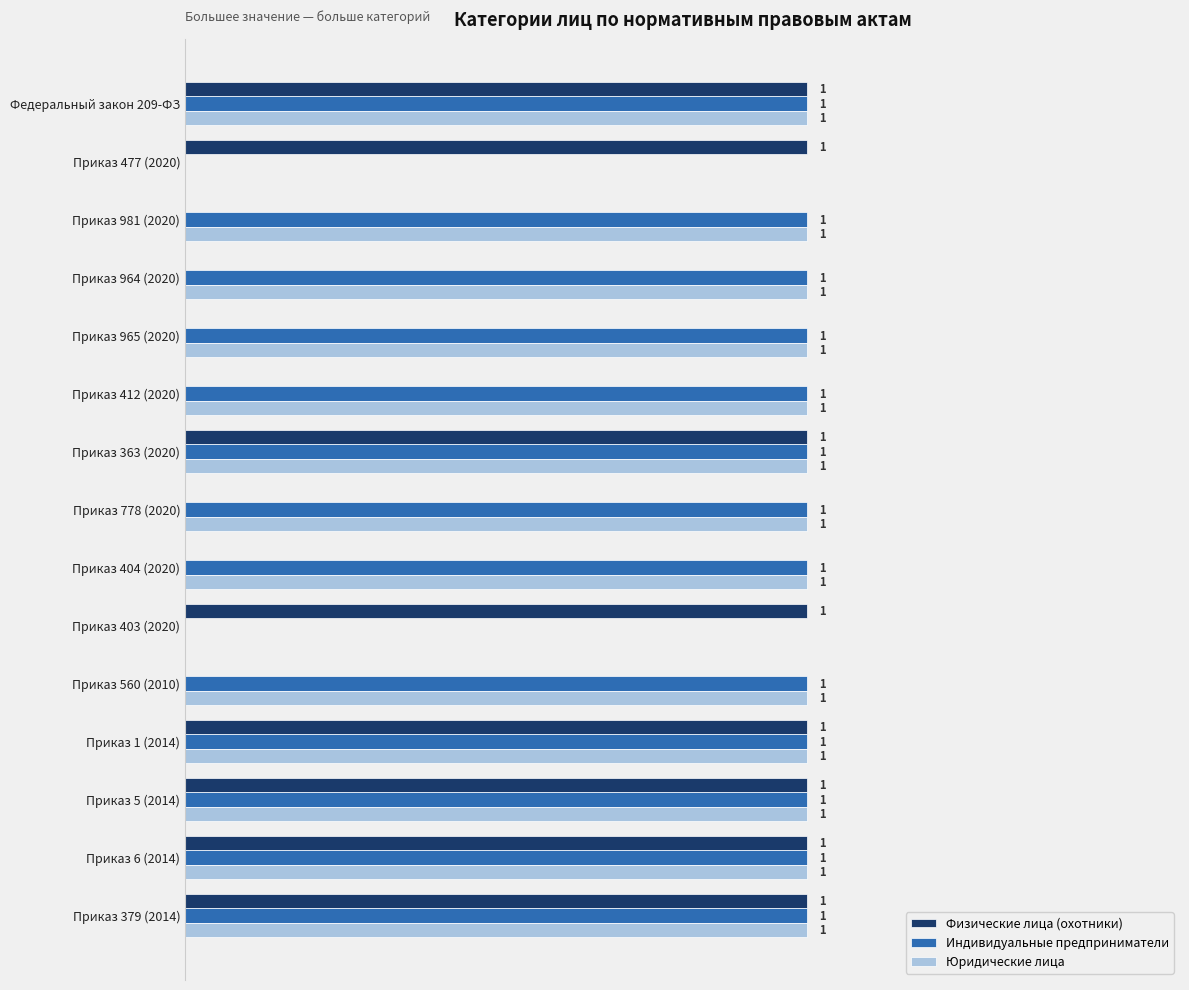

What are all the series names shown in the legend?

Физические лица (охотники), Индивидуальные предприниматели, Юридические лица